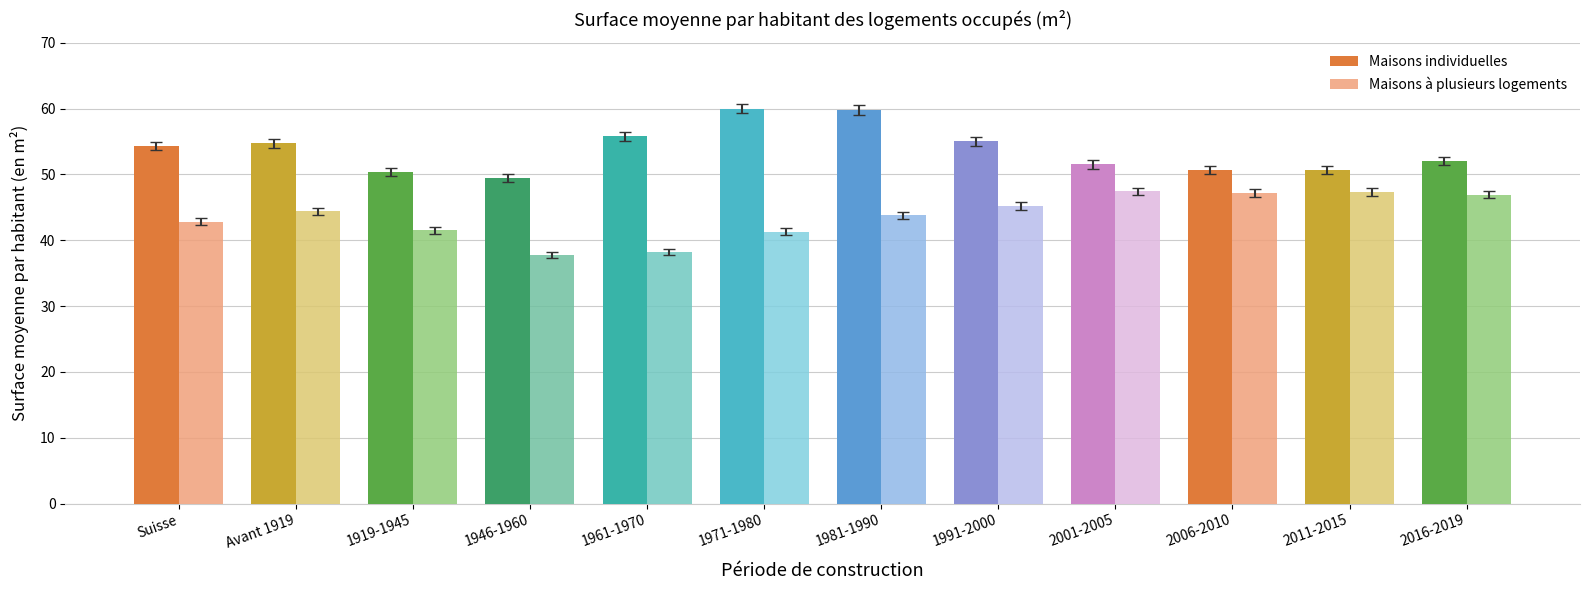

At 1991-2000, list the series in order from largest to smallest.

Maisons individuelles, Maisons à plusieurs logements